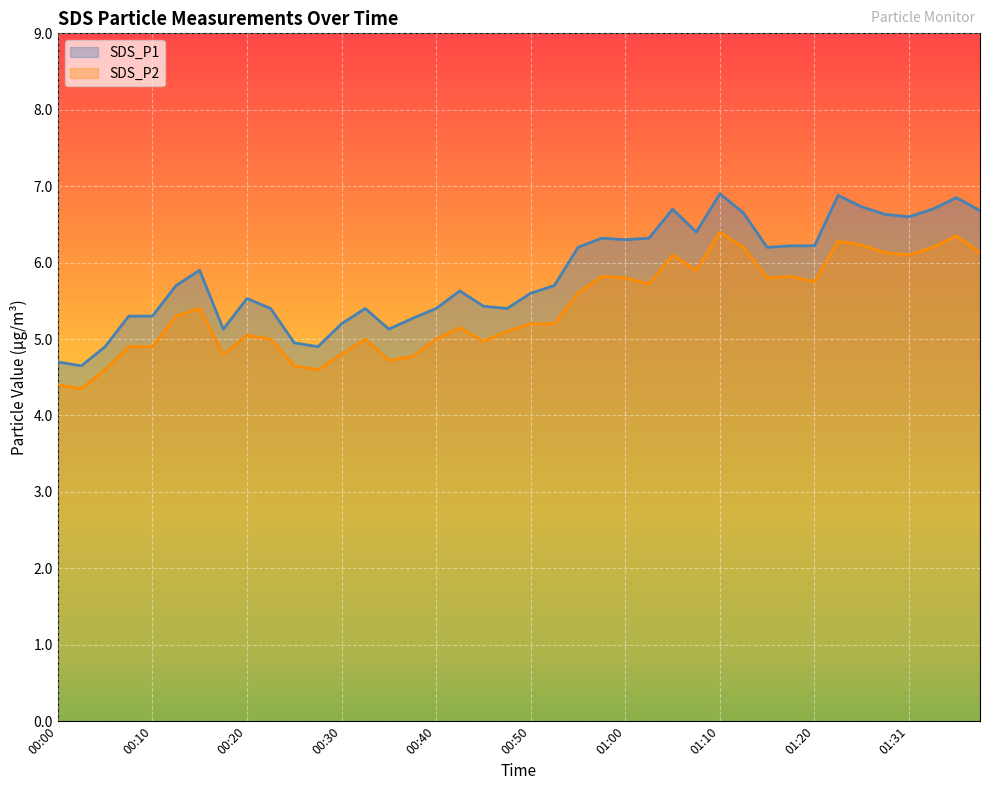

Where is SDS_P1 nearest to the value 5?

00:25